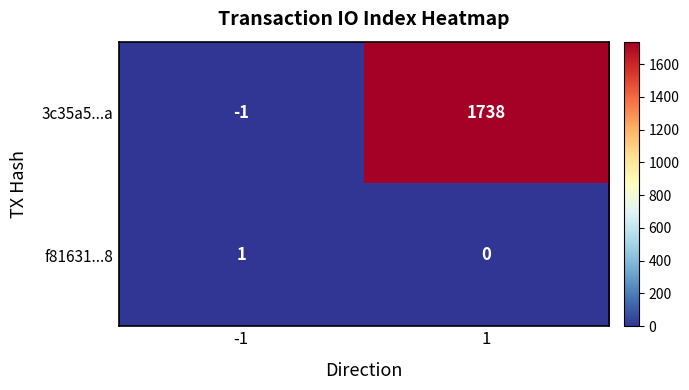

Rank the series by their maximum value, from lowest to highest.

f81631...8, 3c35a5...a